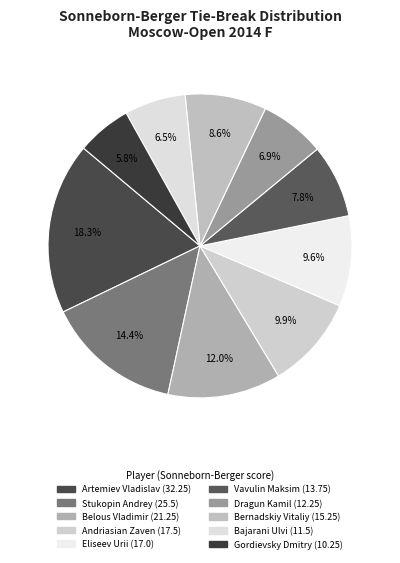

Which slice is the smallest?

Gordievsky Dmitry